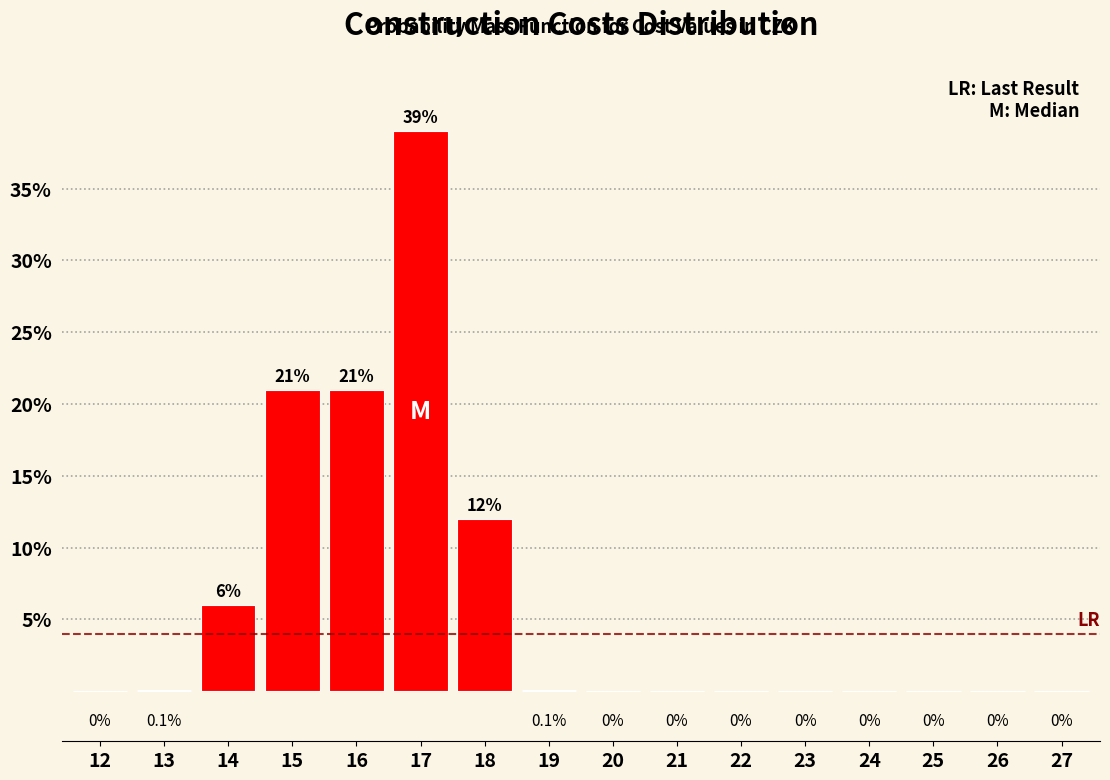

Reading right to left, transcribe all the data shown in this chart.

27=0.0	26=0.0	25=0.0	24=0.0	23=0.0	22=0.0	21=0.0	20=0.0	19=0.1	18=12.0	17=39.0	16=21.0	15=21.0	14=6.0	13=0.1	12=0.0